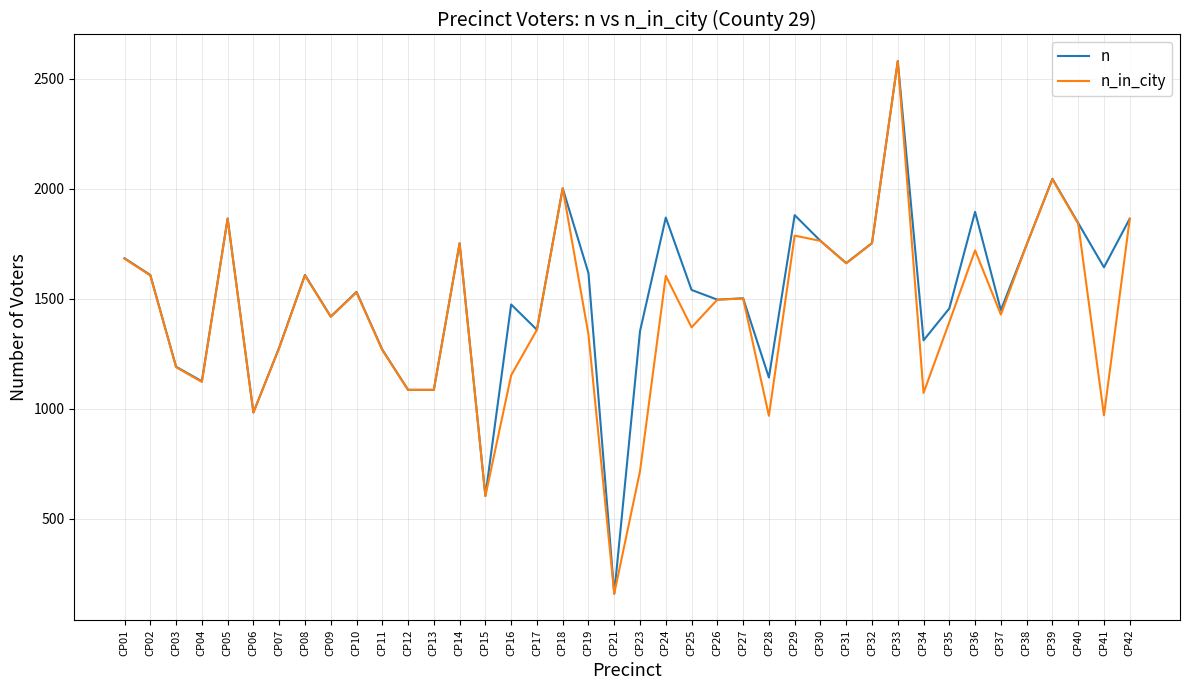

The value of n_in_city at CP29 is 1787. True or false?

True